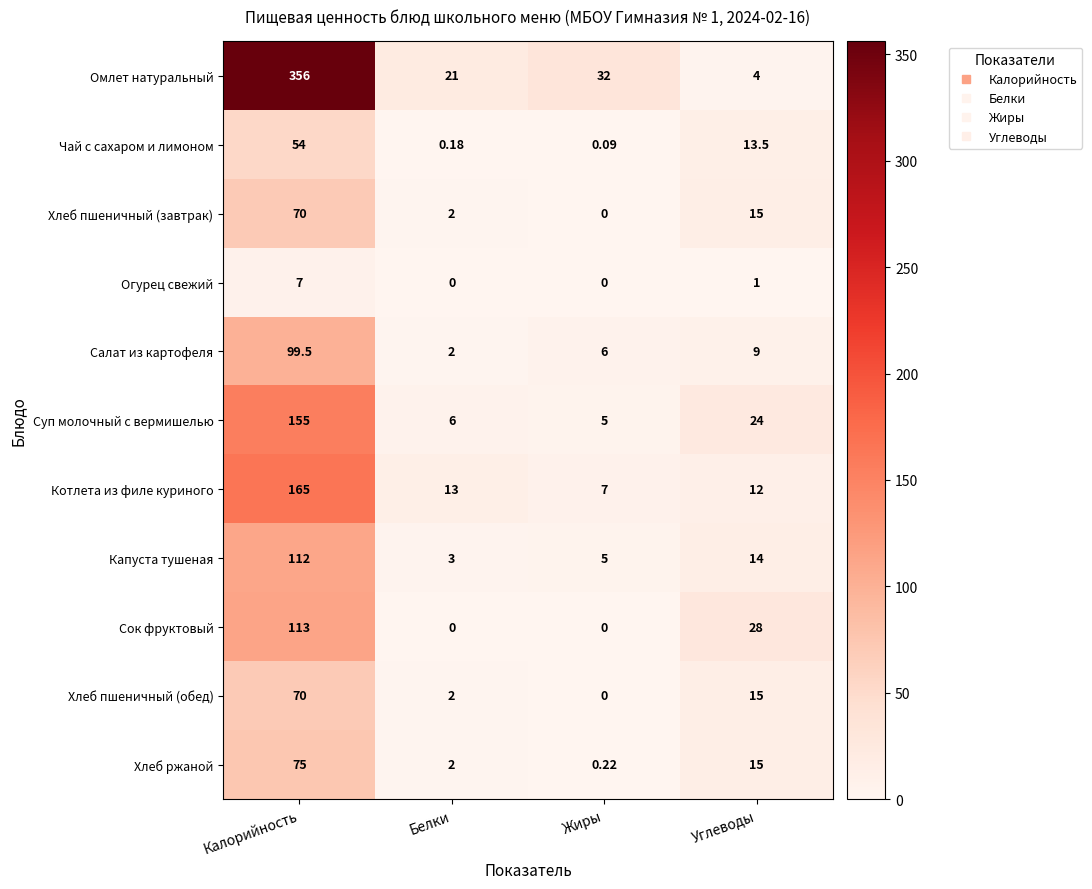

At which category is the sum across all series the highest?

Калорийность